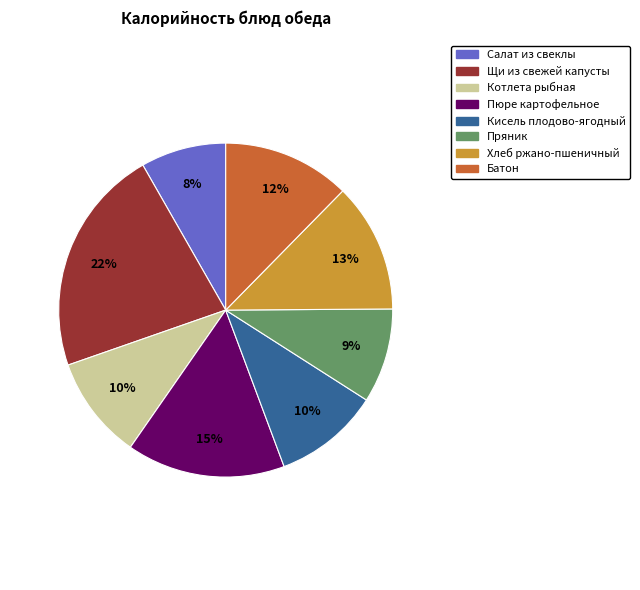

True or false: Котлета рыбная accounts for 18% of the total.

False